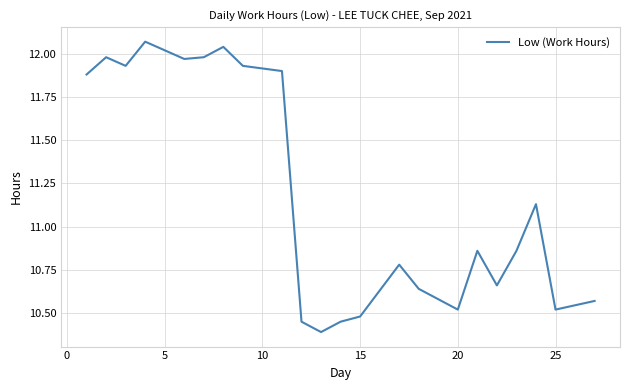

True or false: there are more than 2 points higher than both neighbors.

True